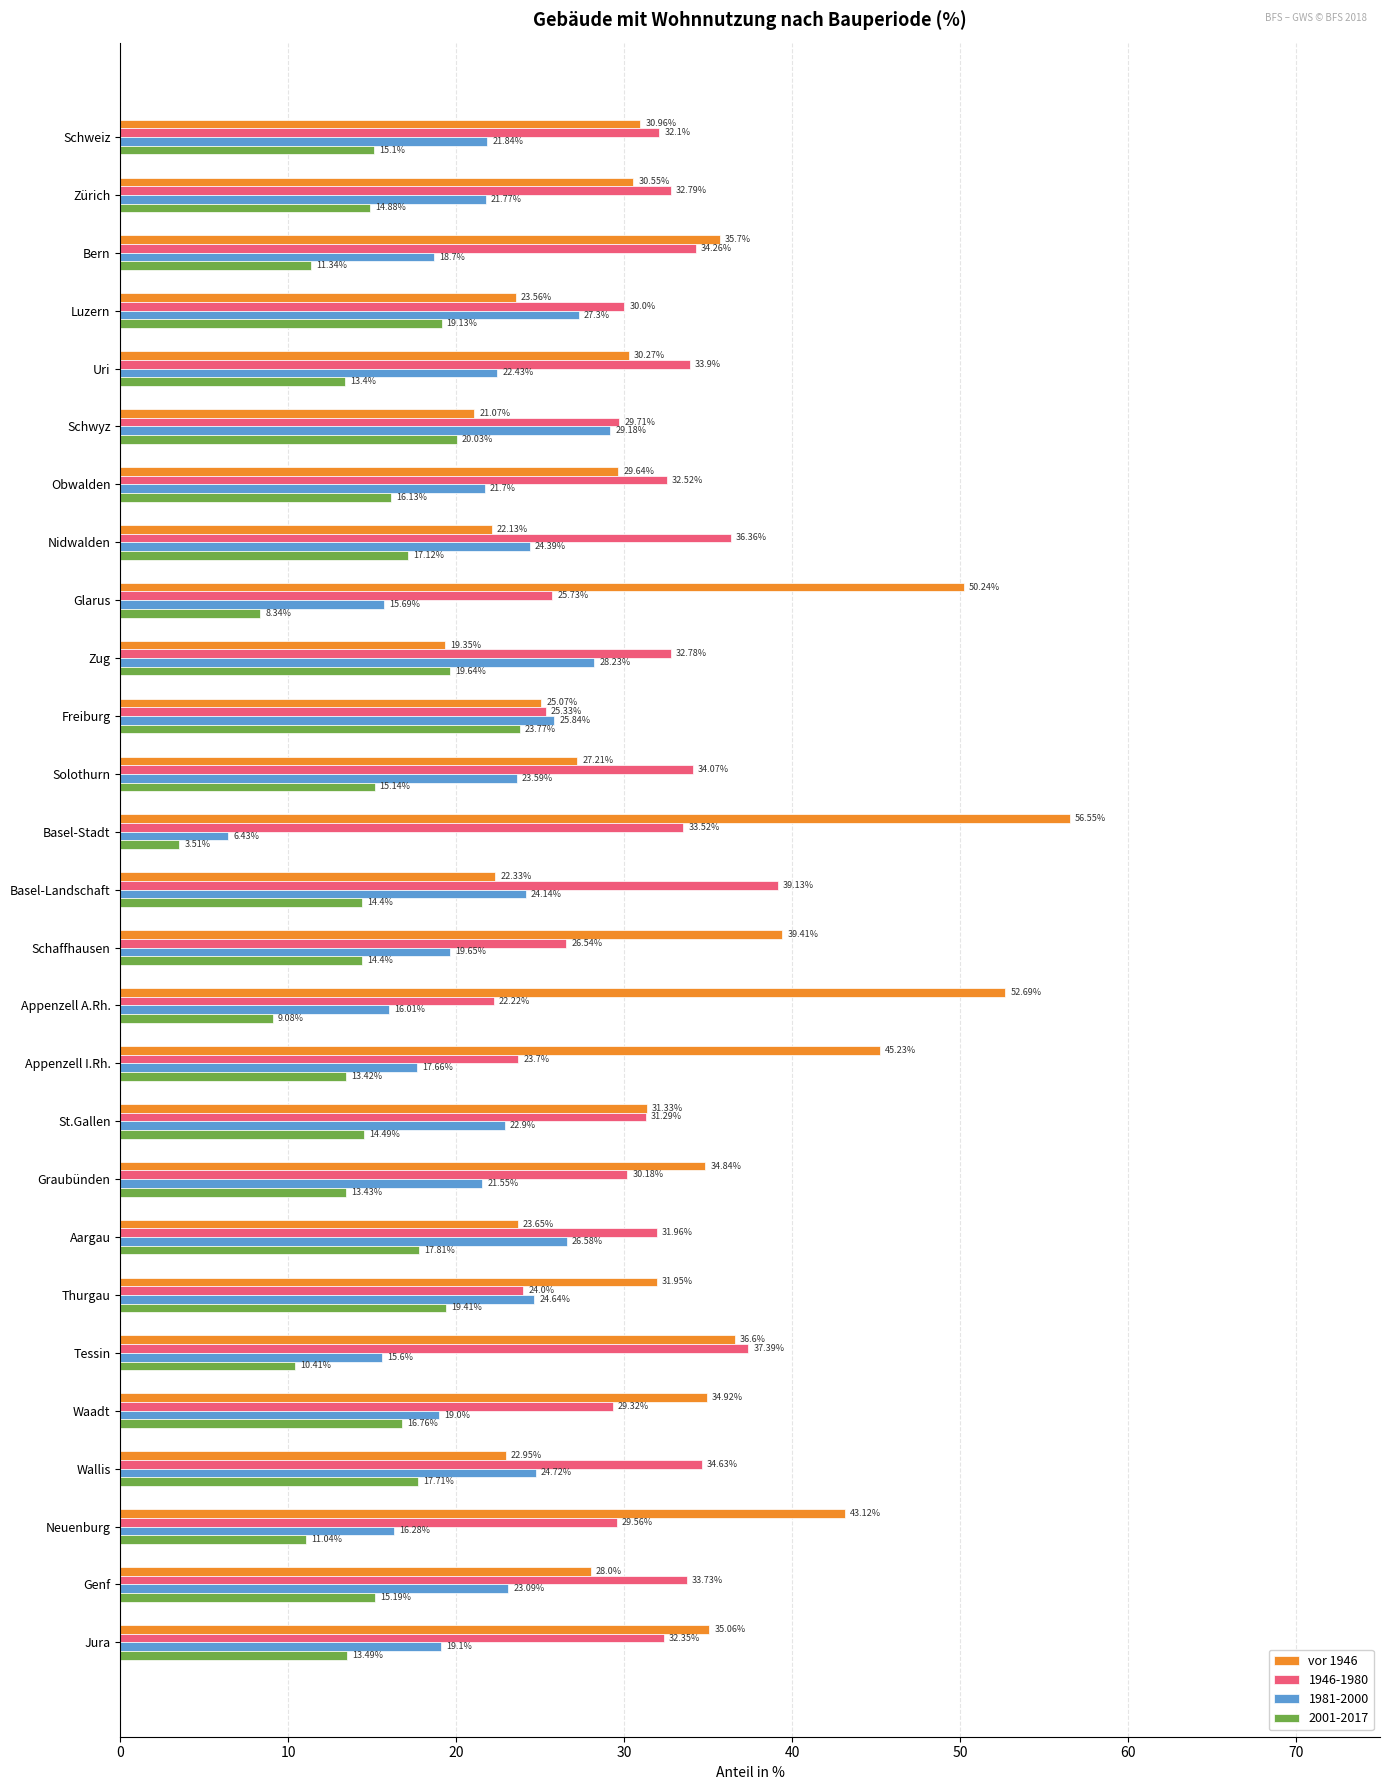

Between Glarus and Solothurn, which series saw the biggest shift?

vor 1946